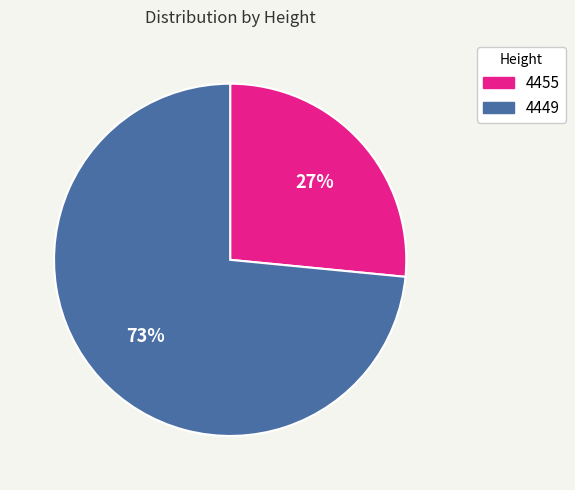

Which slice is the largest?

4449